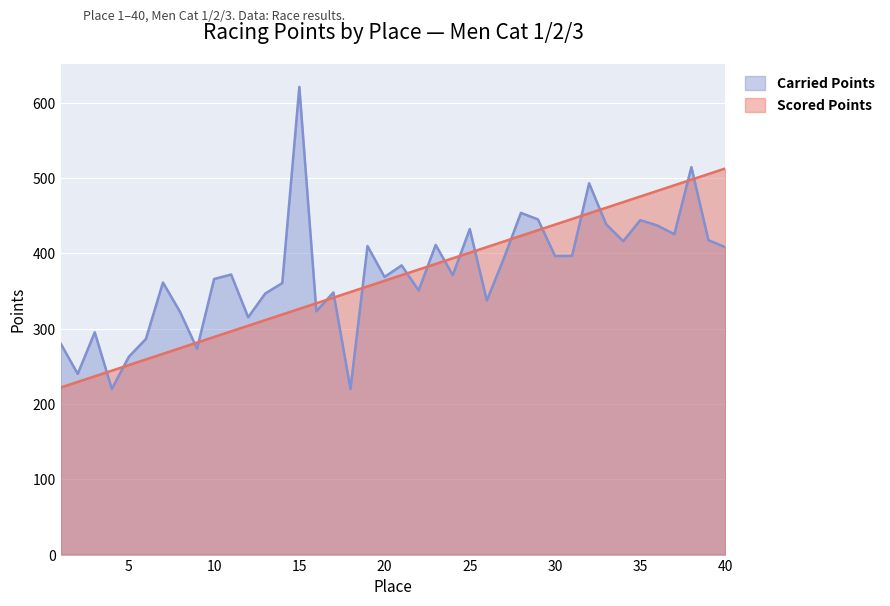

What is the difference between the Carried Points values at 14 and 8?

38.0